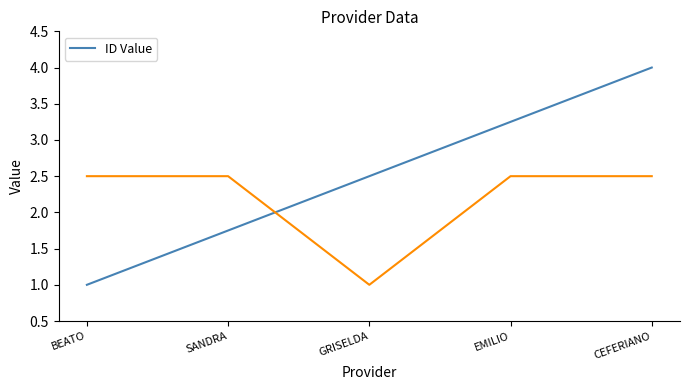

Which has a higher value, GRISELDA or EMILIO?

EMILIO